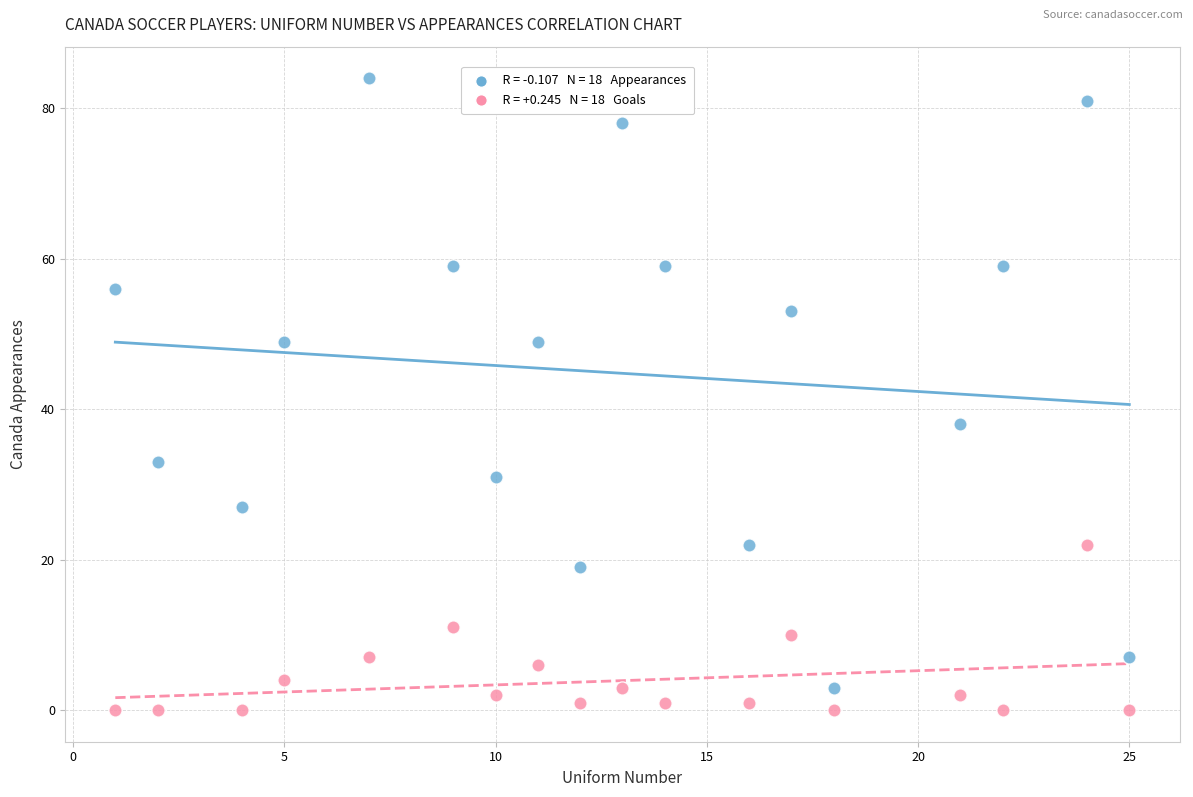

Across all series, what Y value is closest to 42?

38